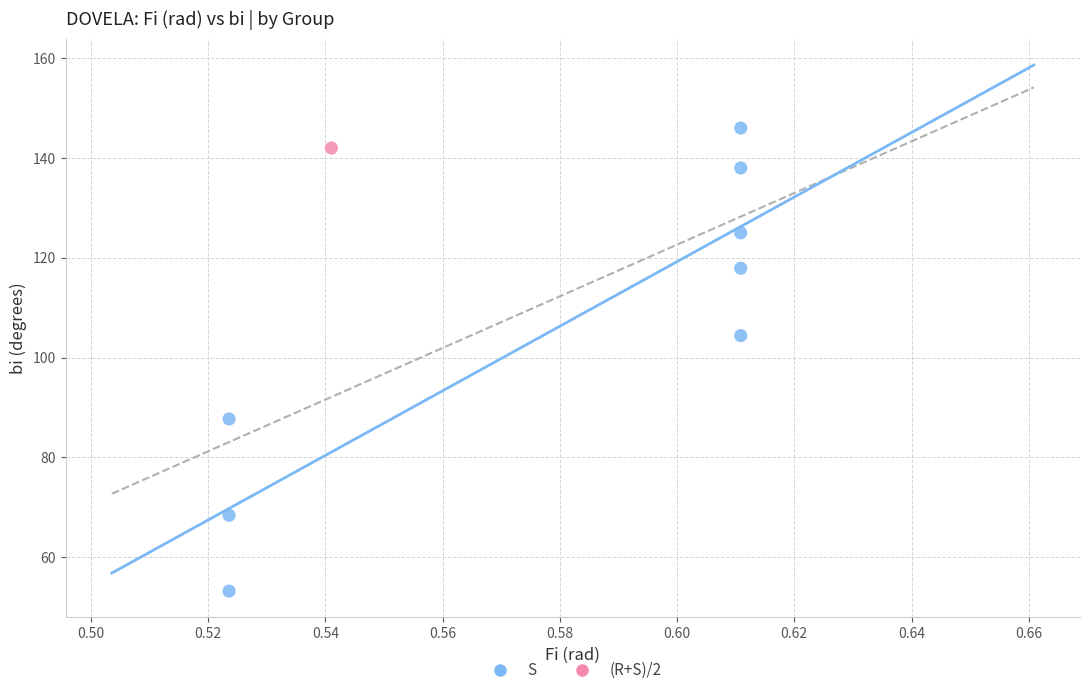

What are all the series names shown in the legend?

S, (R+S)/2